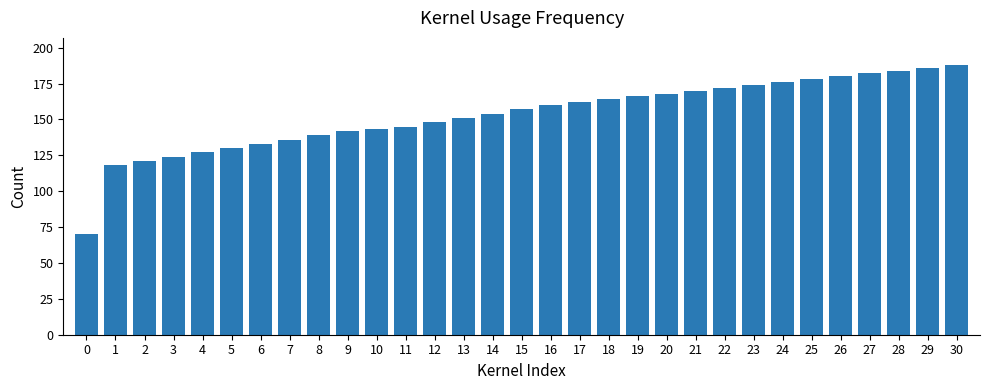

What is the sum of the values at 4 and 18?

291